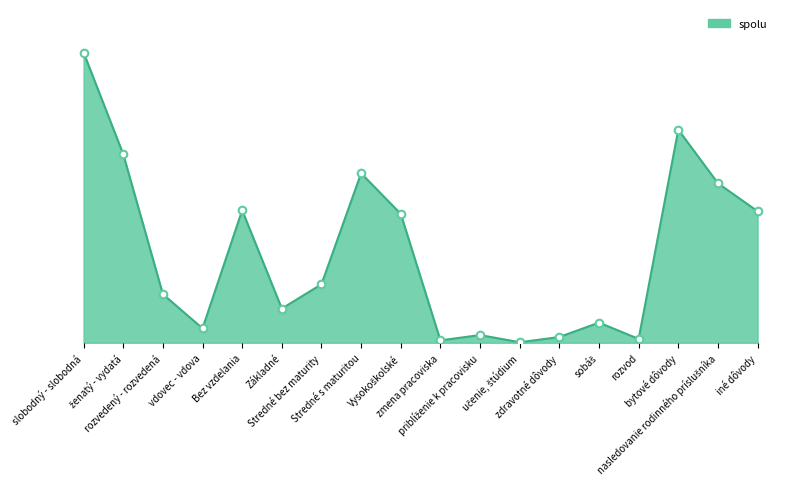

What is the change in value from Základné to Stredné s maturitou?

+25486